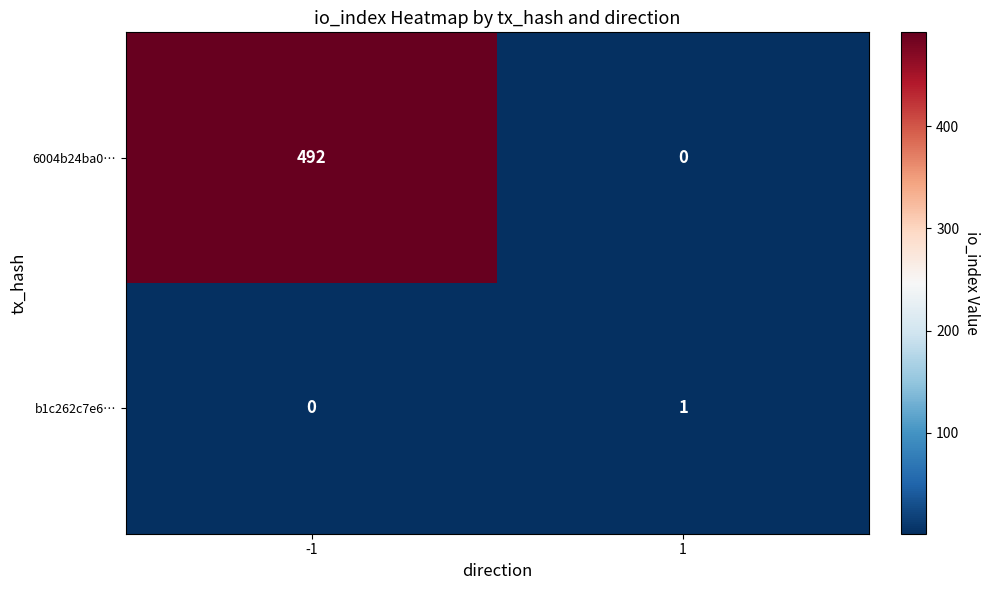

How many values in b1c262c7e6… are above zero?

1